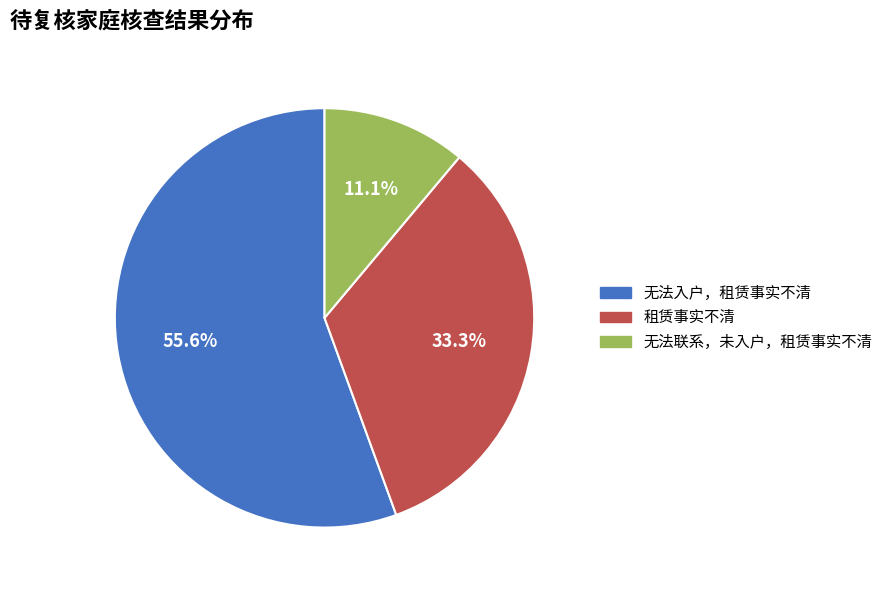

To the nearest percent, what is the combined percentage of 无法联系，未入户，租赁事实不清 and 租赁事实不清?

44%